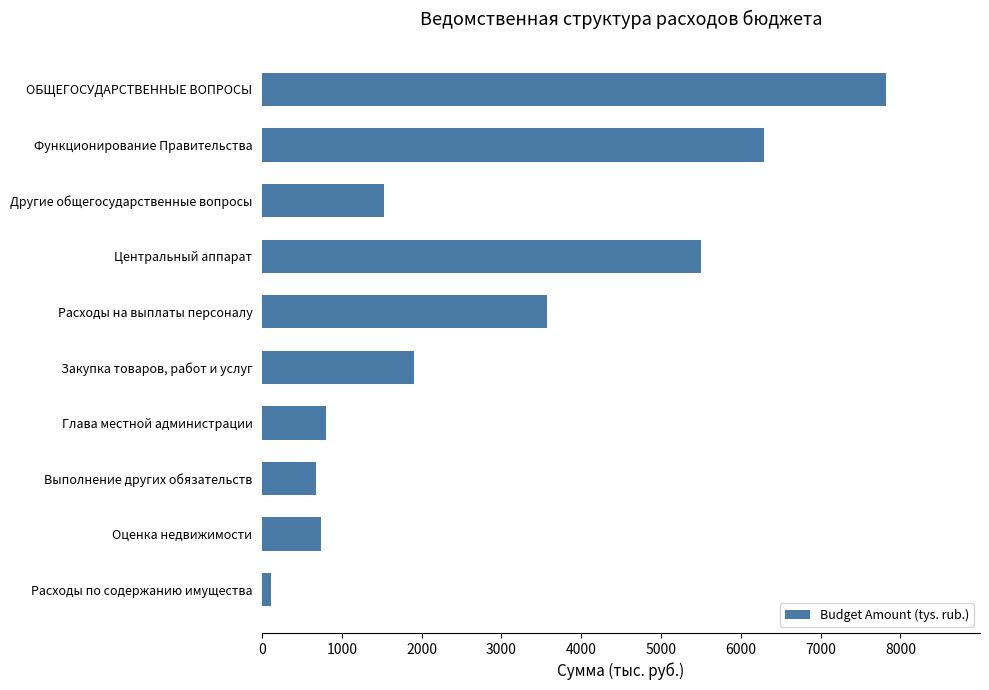

What is the difference between the second highest and second lowest values?

5611.9